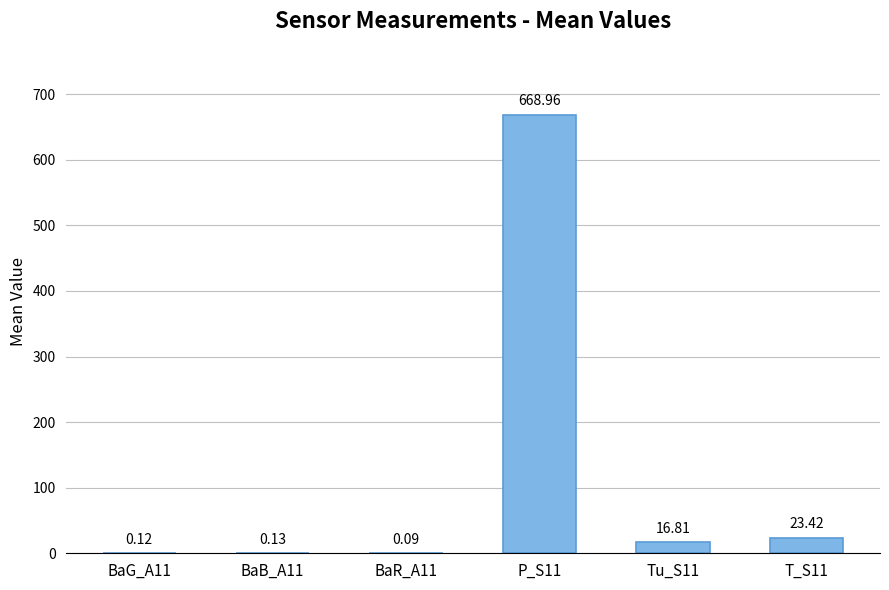

At which label is the value closest to 334?

T_S11